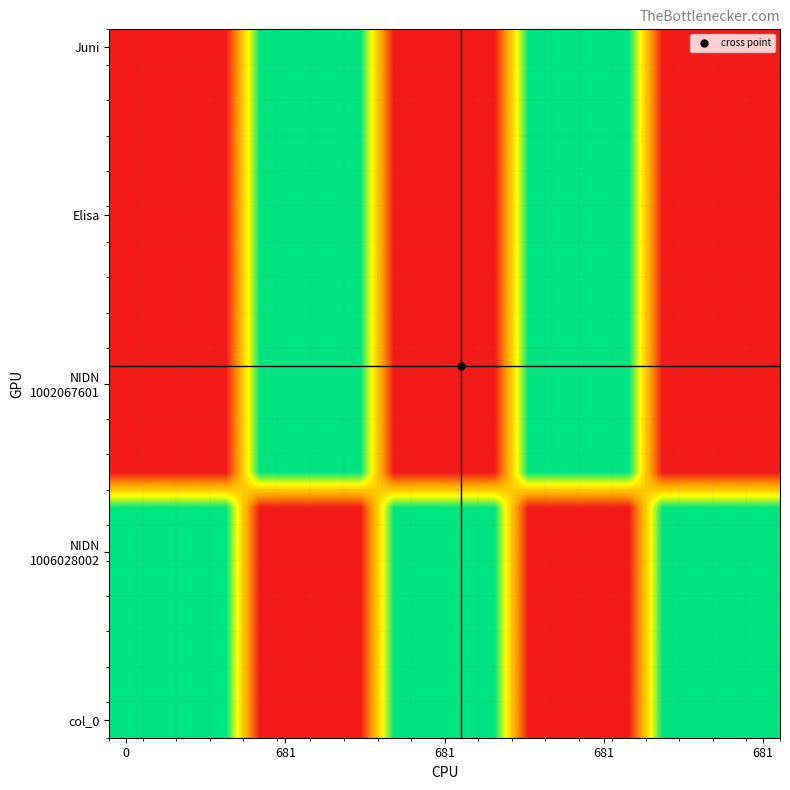

How many series are shown in this chart?

20